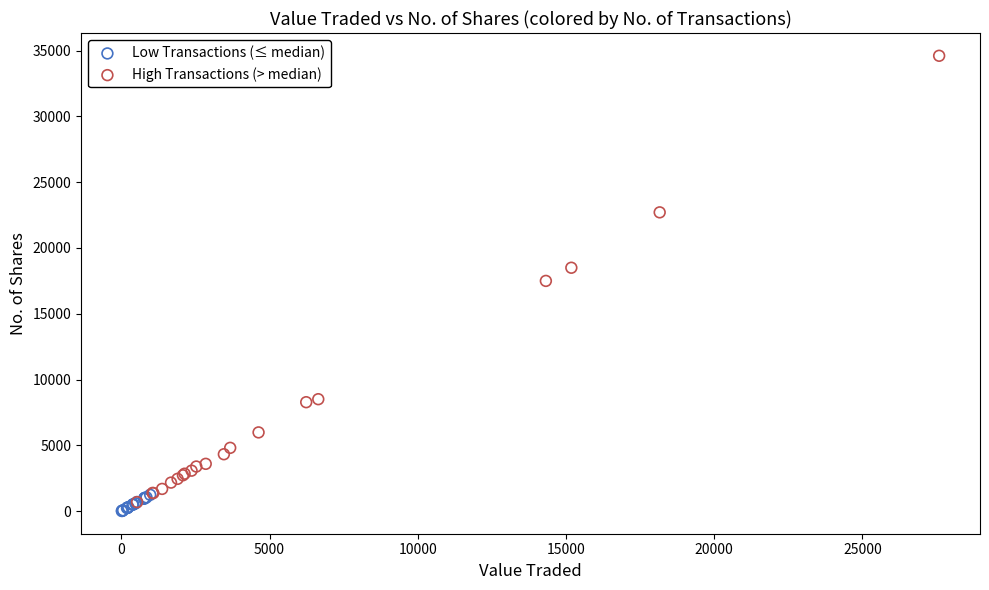

Which series has the widest spread of Y values?

High Transactions (> median)